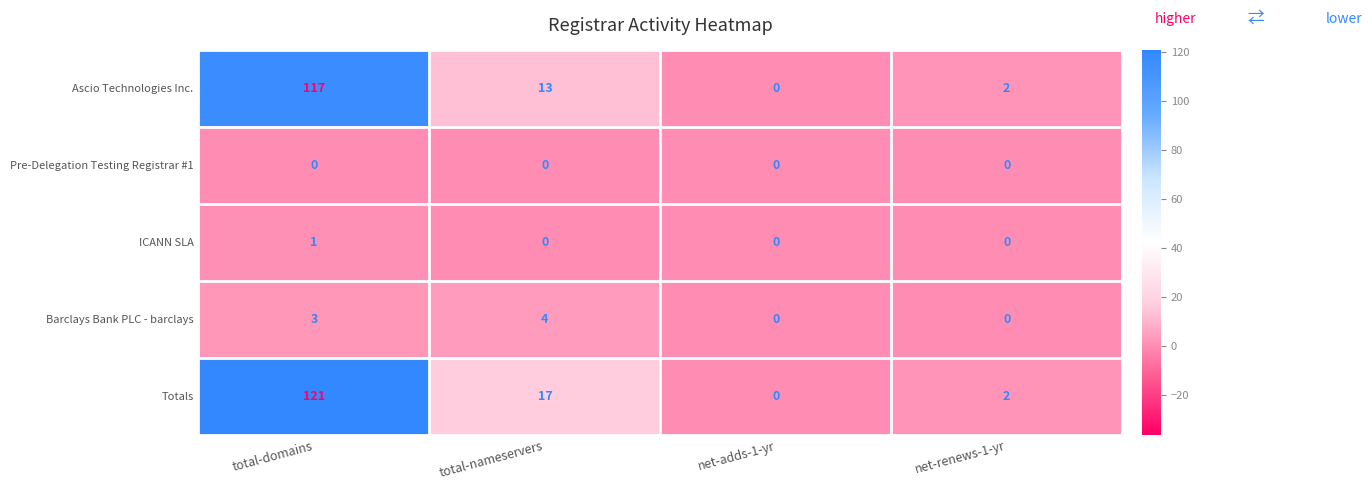

Between total-domains and net-adds-1-yr, which series saw the biggest shift?

Totals